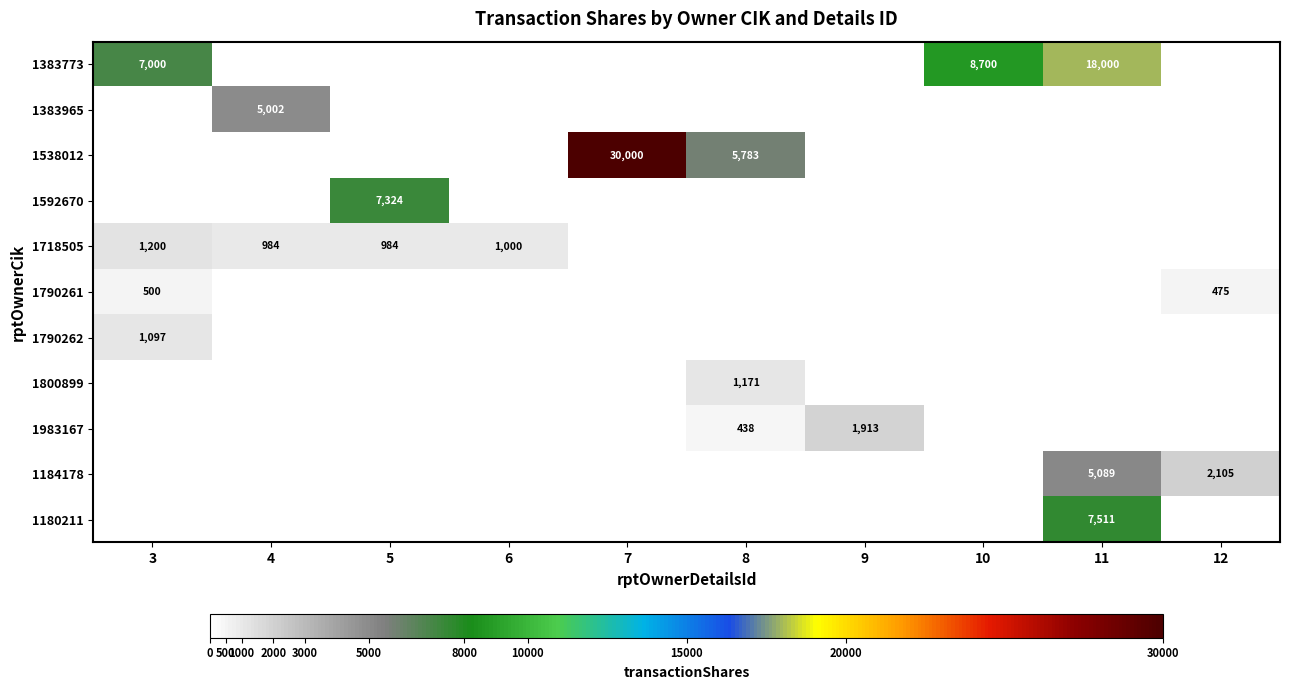

True or false: 1718505 has a value of 984 at 4.

True